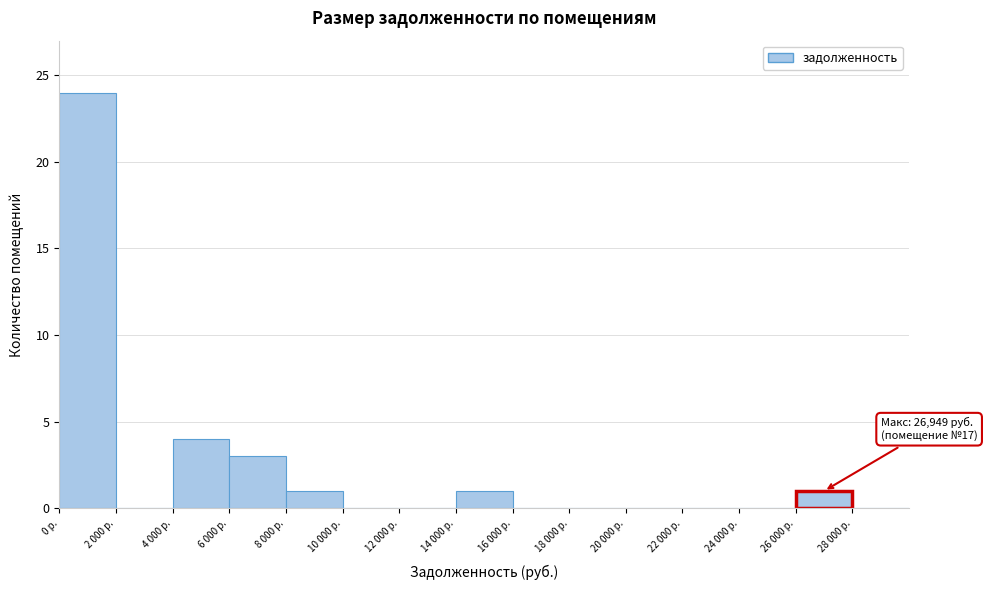

Reading left to right, what are all the values shown in this chart?

0 р.=24	2 000 р.=0	4 000 р.=4	6 000 р.=3	8 000 р.=1	10 000 р.=0	12 000 р.=0	14 000 р.=1	16 000 р.=0	18 000 р.=0	20 000 р.=0	22 000 р.=0	24 000 р.=0	26 000 р.=1	28 000 р.=0